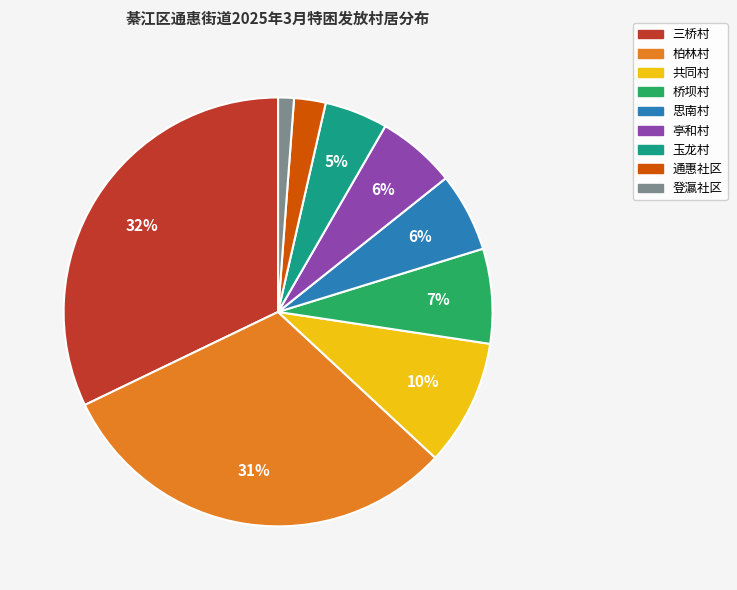

What is the smallest slice in the pie chart?

登瀛社区